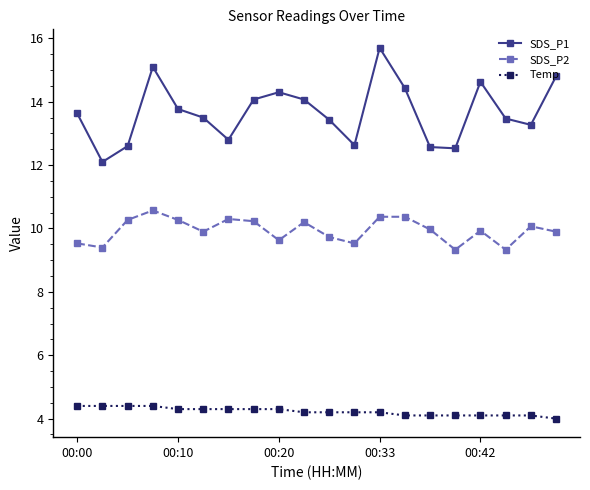

Which series has the largest total across all categories?

SDS_P1